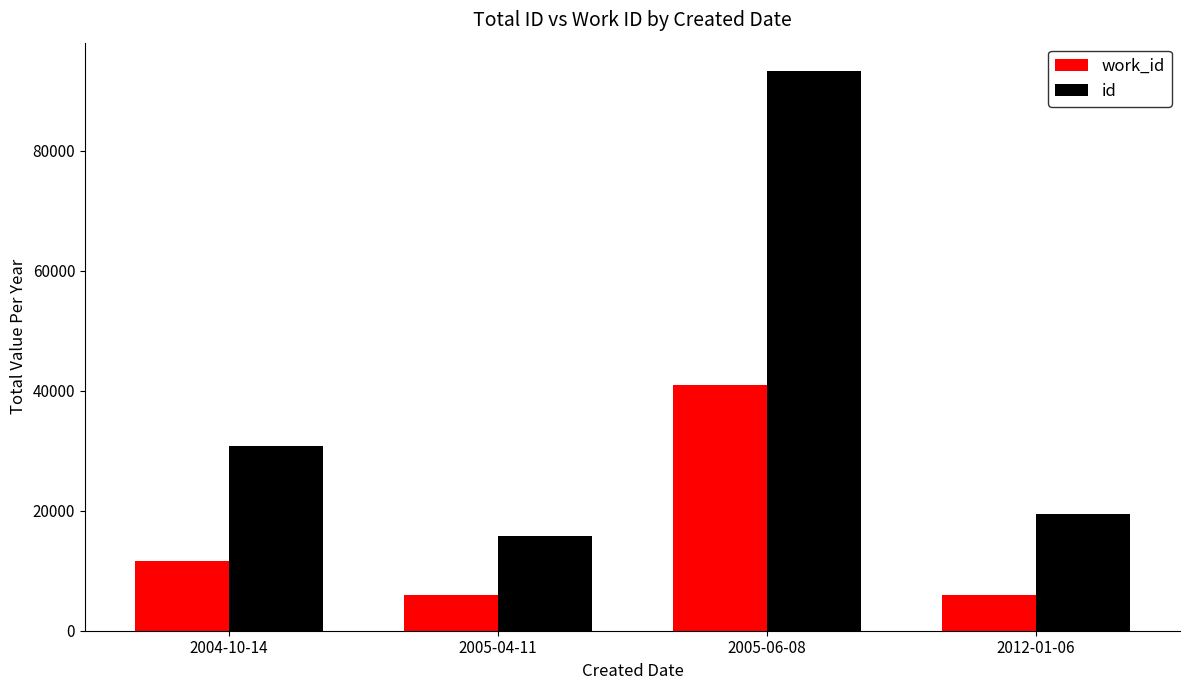

Rank the categories by id value from lowest to highest.

2005-04-11, 2012-01-06, 2004-10-14, 2005-06-08